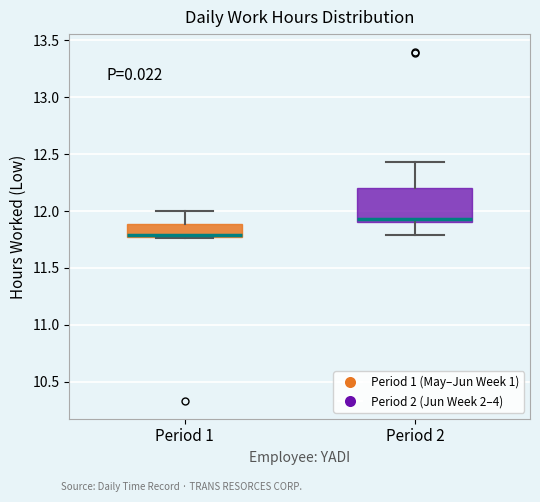

Which box is the tallest, from its lower edge to its upper edge?

Period 2